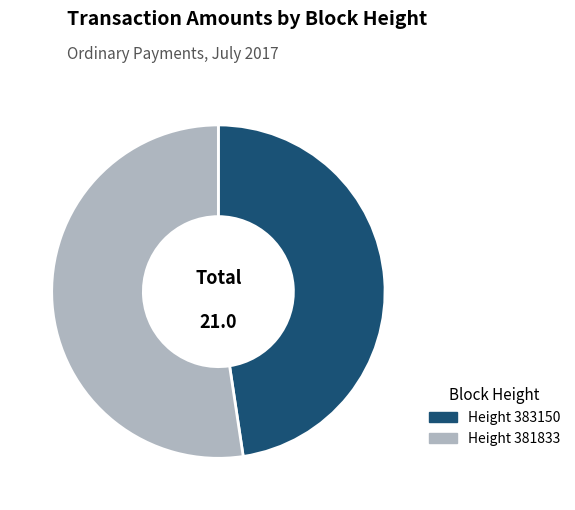

Is there a majority slice in this chart?

Yes